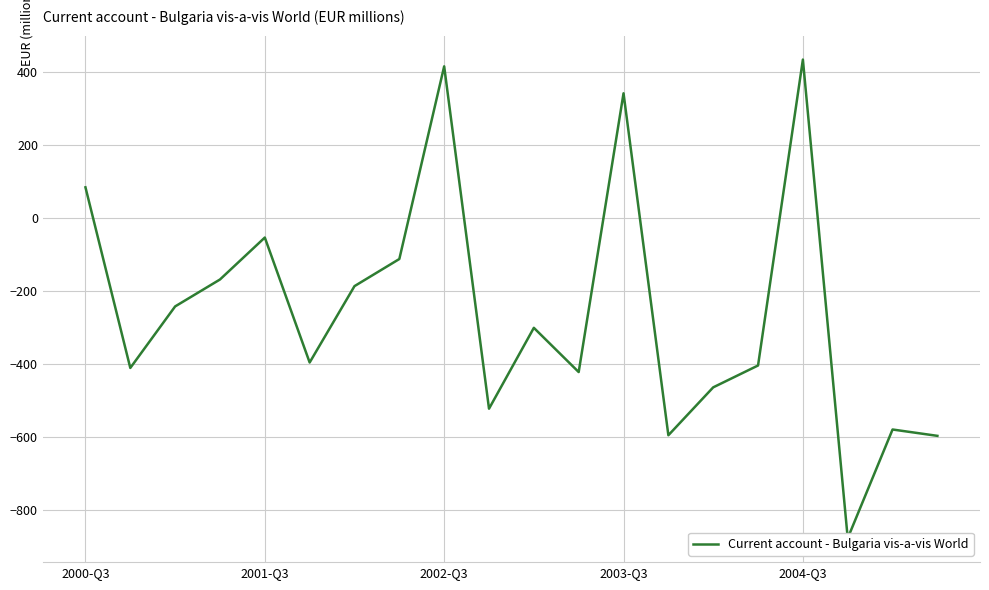

Reading left to right, extract all data points from this chart.

84.8	-410.5	-241.8	-167.9	-52.9	-395.5	-186.1	-111.8	416.5	-522.2	-300.5	-421.7	342.7	-595.1	-463.7	-403.7	435.1	-877.4	-579.3	-596.7